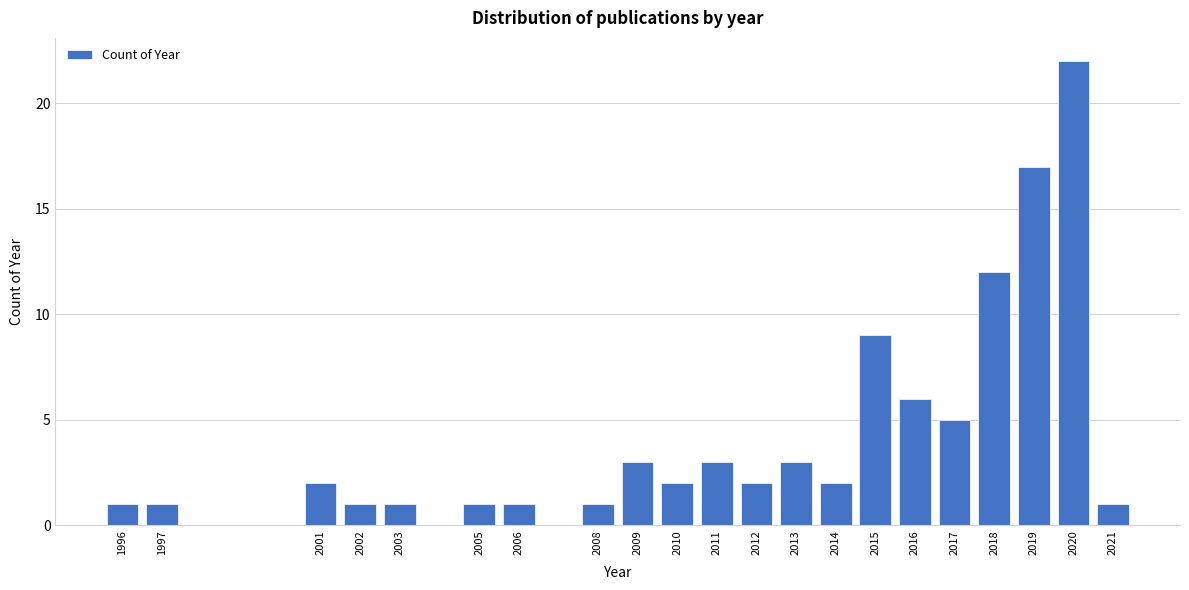

Reading right to left, what are all the values shown in this chart?

1	22	17	12	5	6	9	2	3	2	3	2	3	1	1	1	1	1	2	1	1